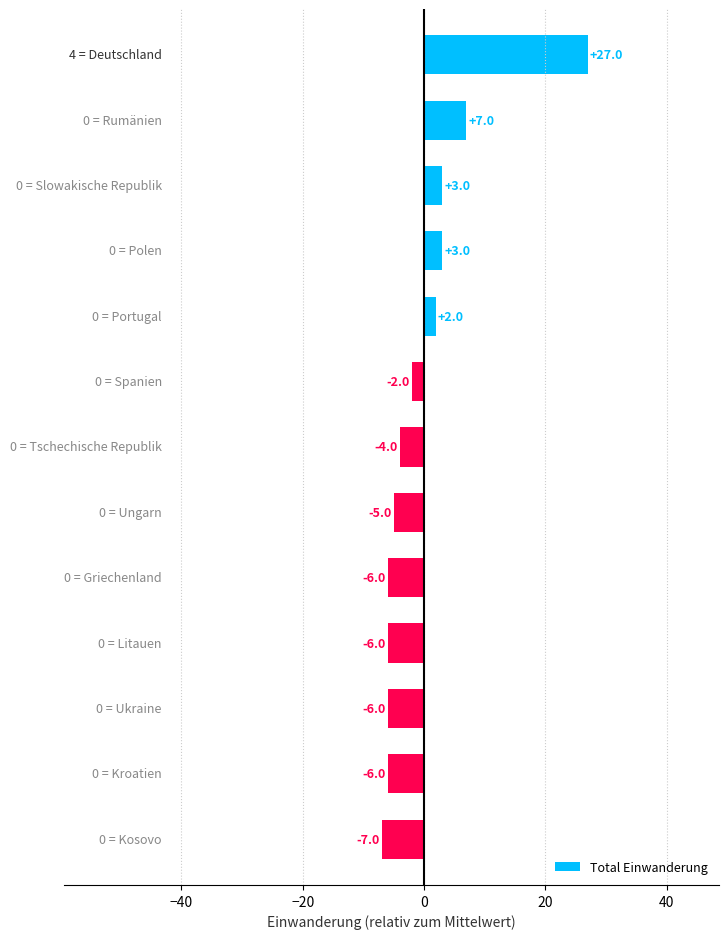

What is the value of the 2nd bar from the top?

7